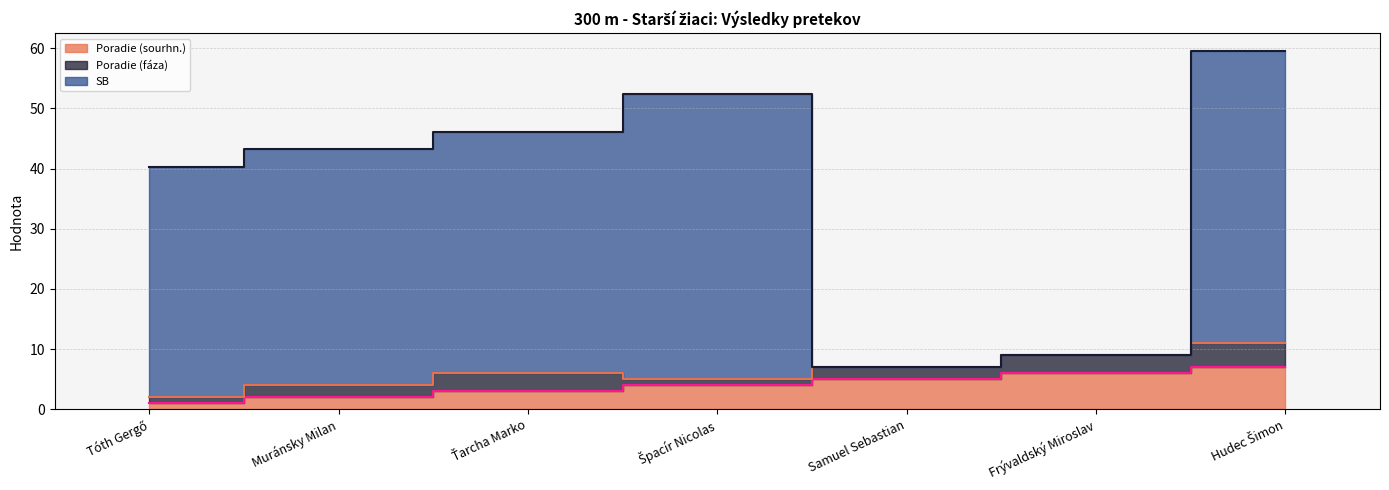

True or false: SB and Poradie (sourhn.) cross at least once.

False